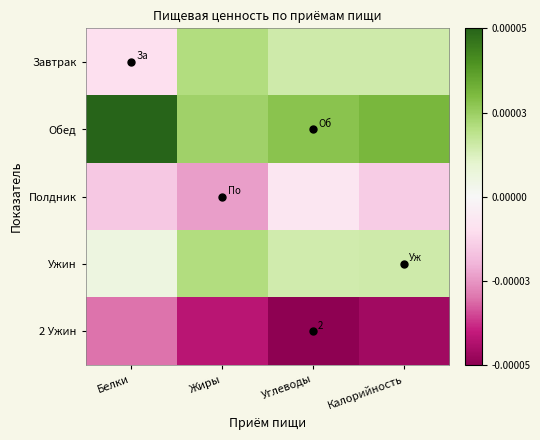

Between Жиры and Углеводы, which is larger?

Жиры